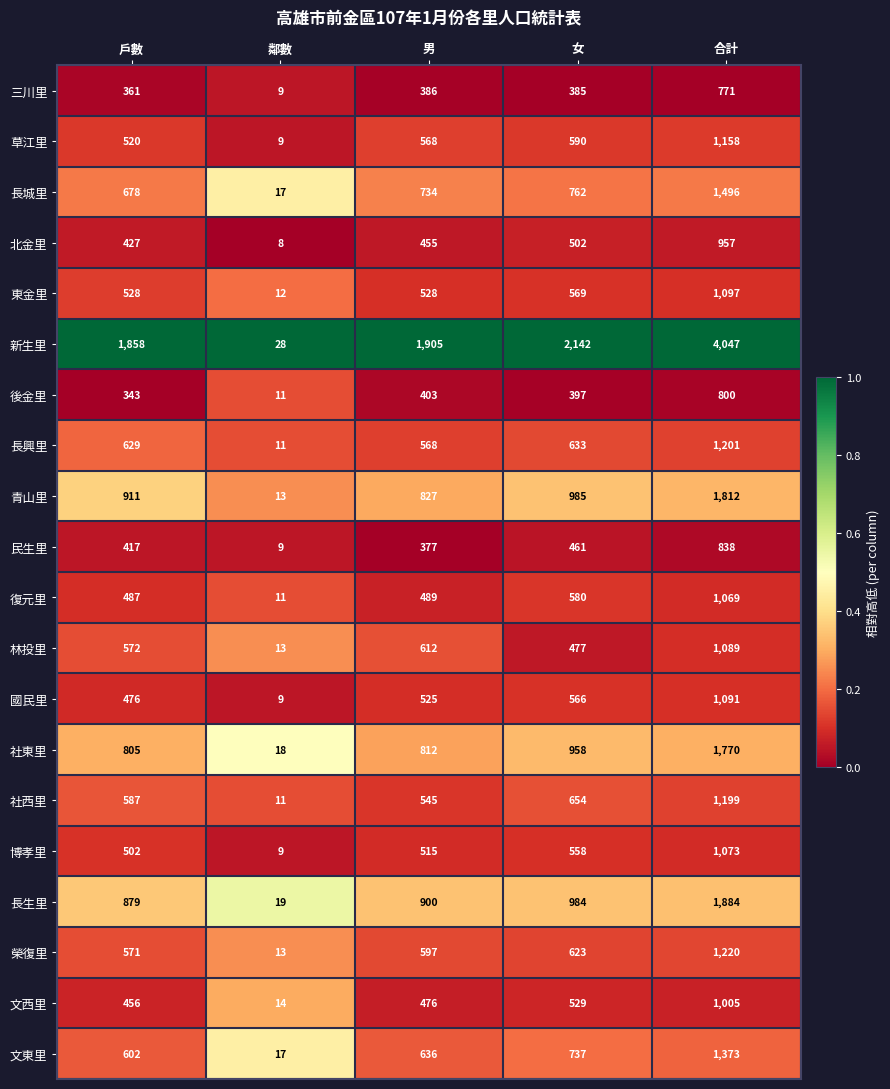

What is the sum of all 文東里 values?

3365